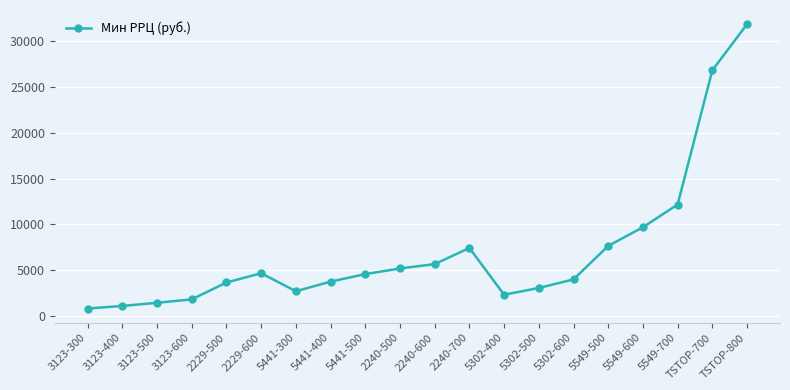

True or false: there are more than 1 points higher than both neighbors.

True